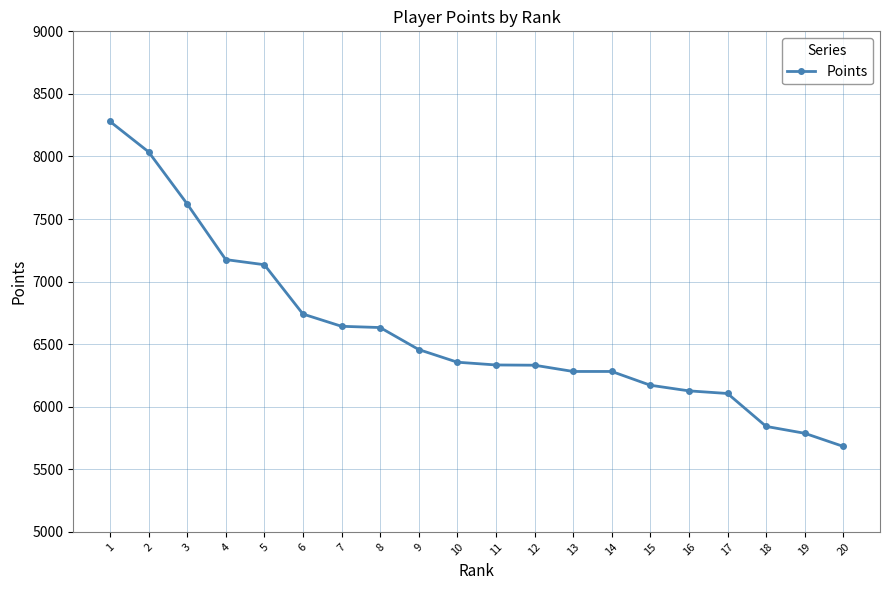

What is the difference between the second highest and second lowest values?

2249